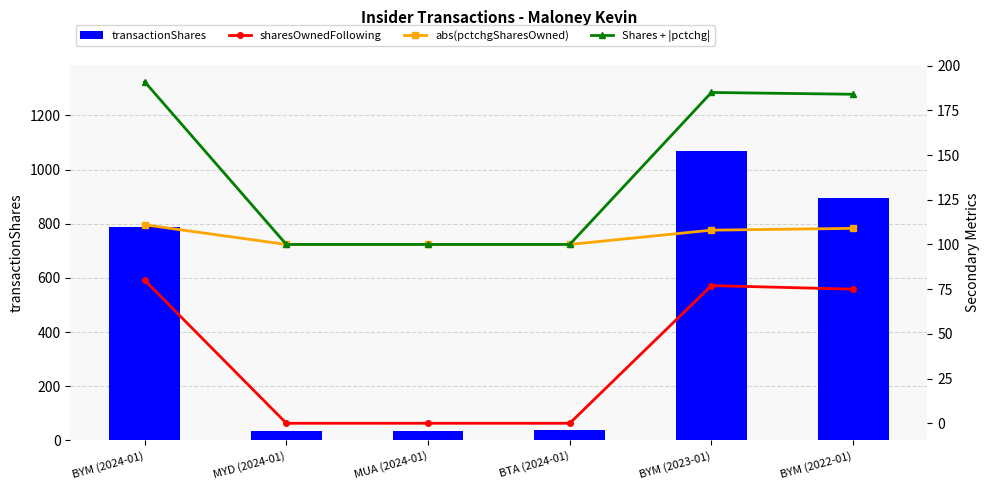

How many data points in sharesOwnedFollowing are above 75?

2